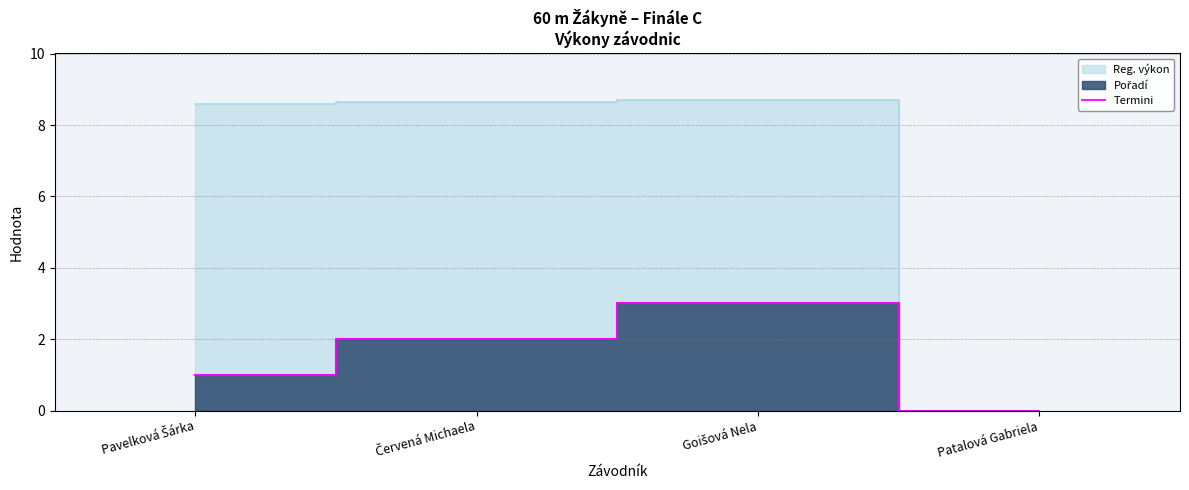

What is the label of the 4th point from the left?

Patalová Gabriela